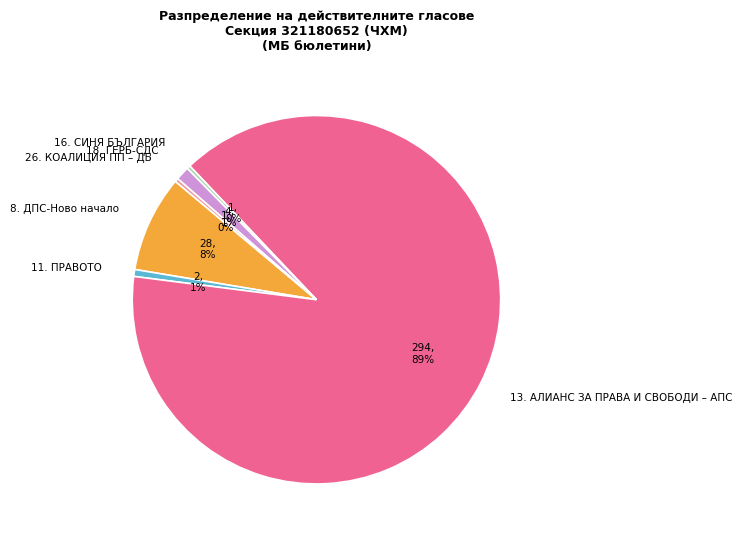

Is there any slice that represents more than half of the pie?

Yes